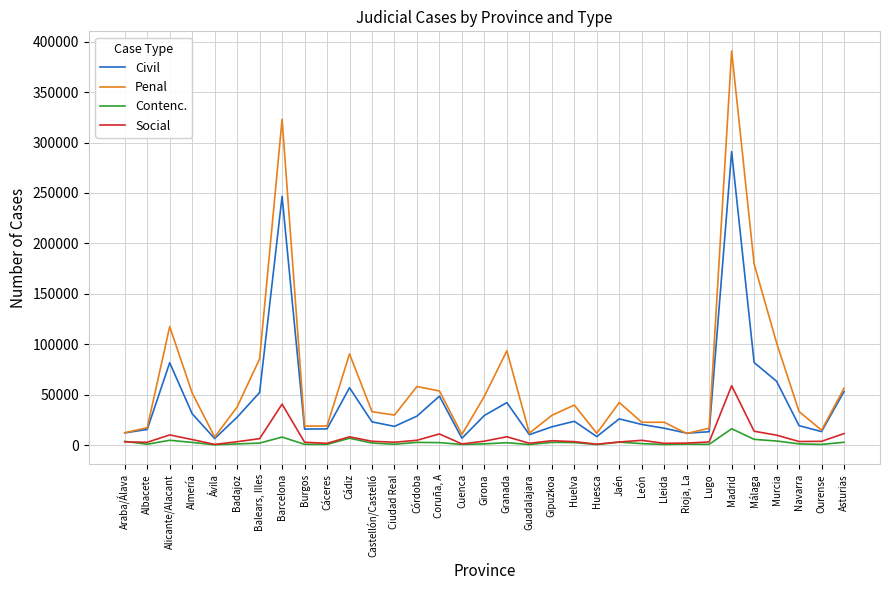

What is the difference between the highest and lowest values at Badajoz?

36679